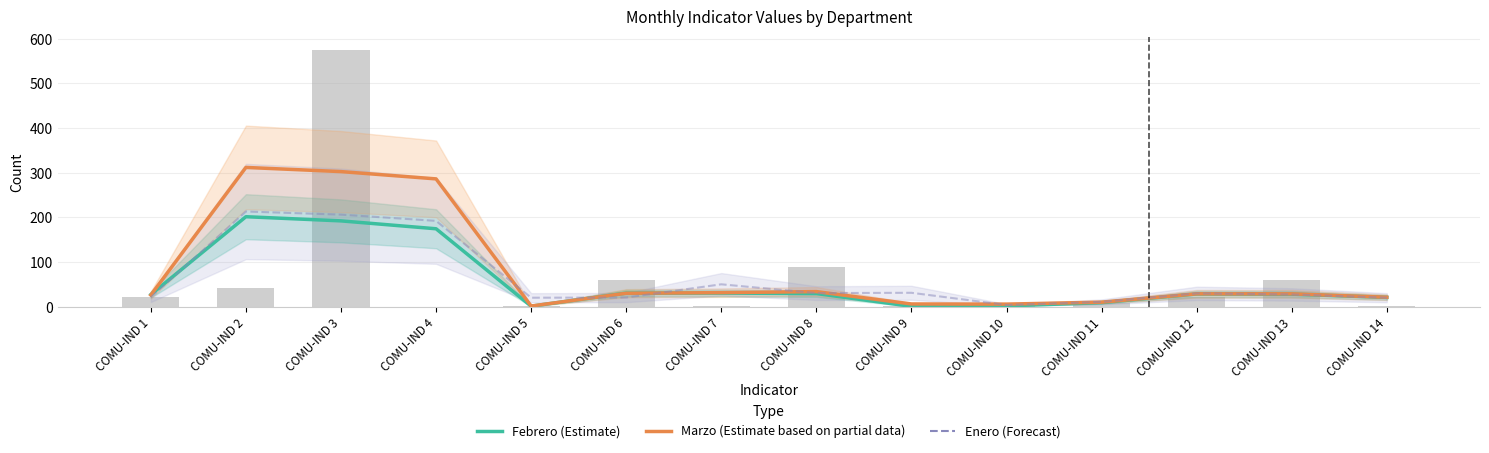

Is the value of Febrero (Estimate) at COMU-IND 6 greater than the value of Marzo (Estimate based on partial data) at COMU-IND 7?

No